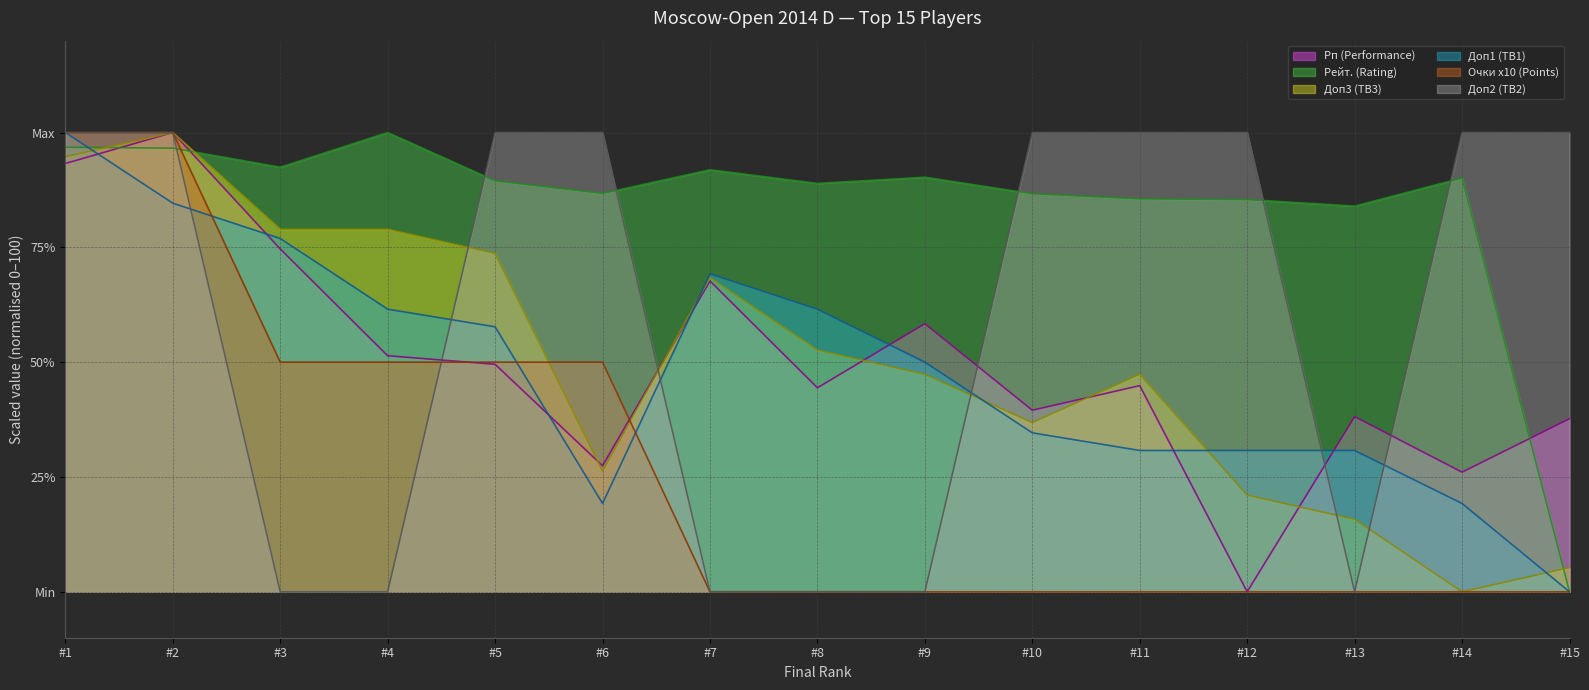

What is the difference between the second highest and second lowest values in the Очки x10 (Points) series?

100.0